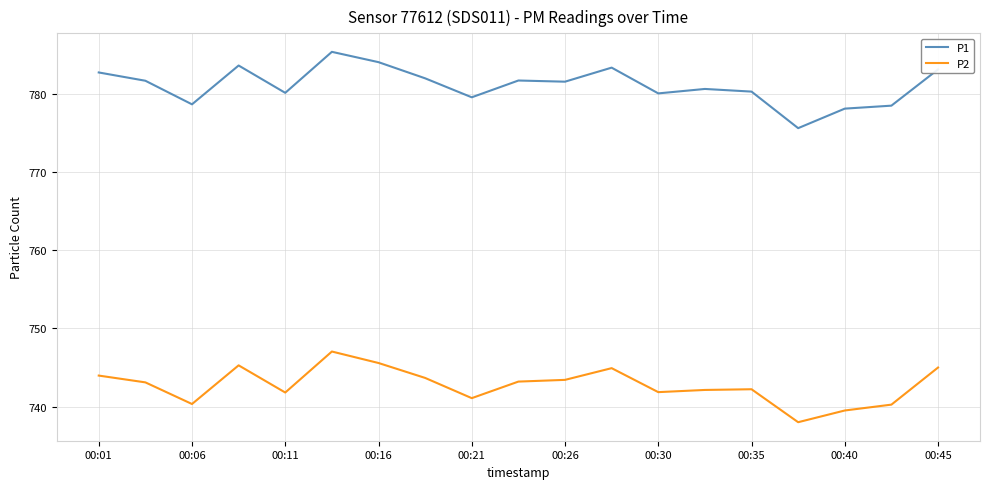

What is the greatest value displayed?

785.4